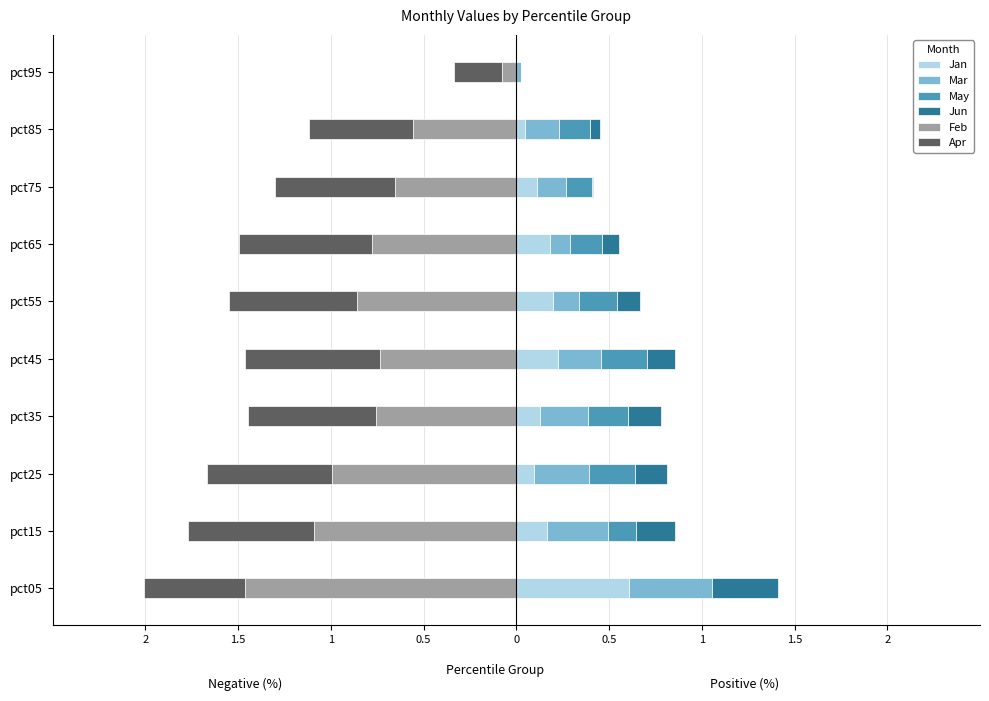

What is the sum of all Feb values?

-8.0